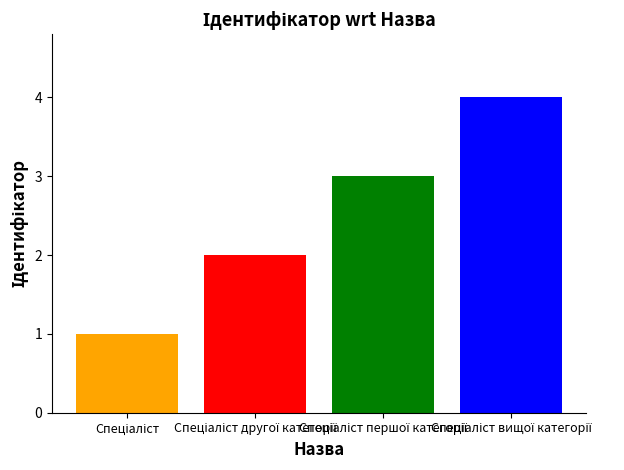

What is the difference between the maximum and second lowest values?

2